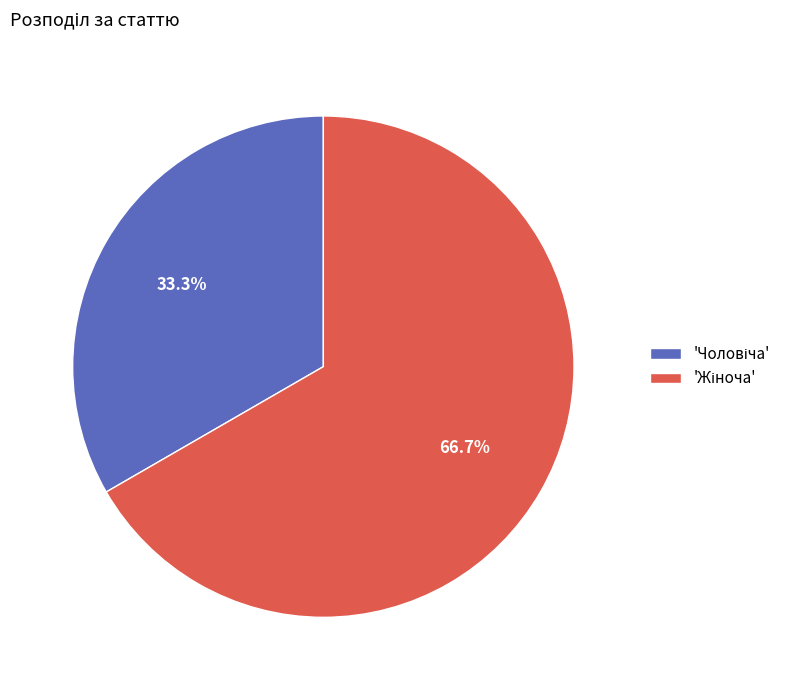

Does any single category account for the majority?

Yes